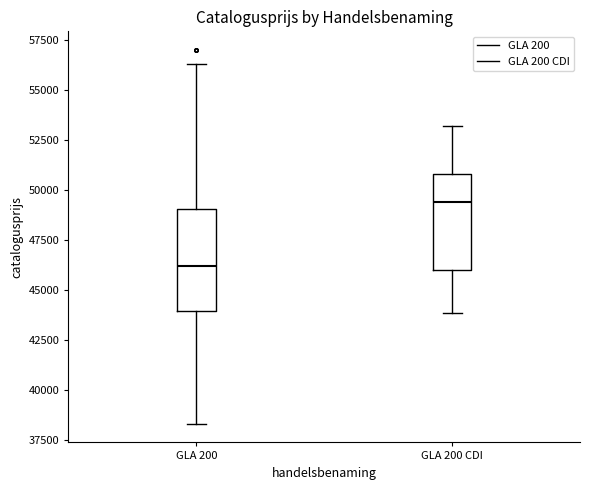

Which box has the lowest median line?

GLA 200